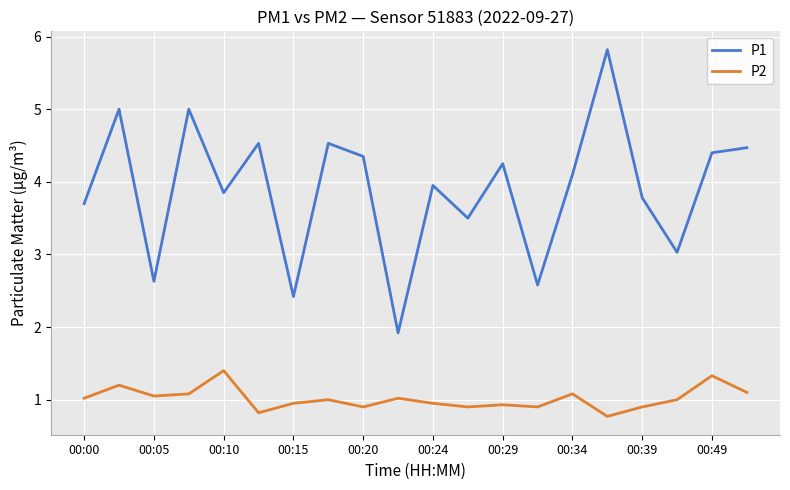

True or false: P1 has more than 1 interior local peaks.

True